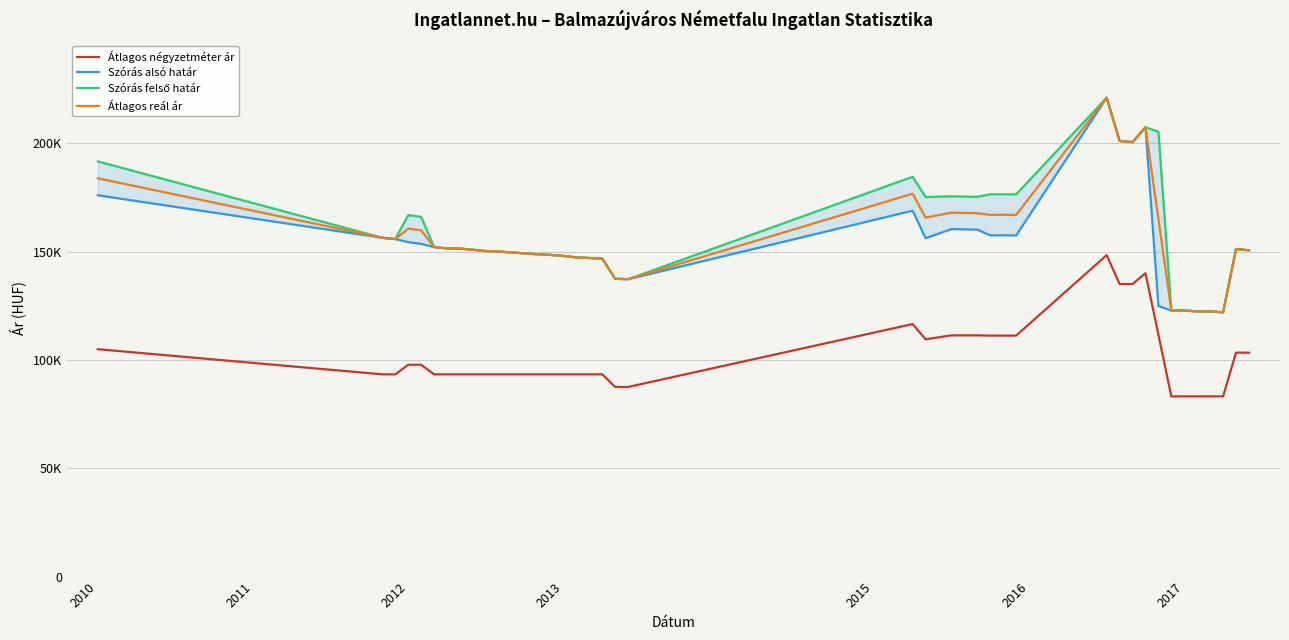

Where does the Szórás alsó határ series first go above 151376?

2010